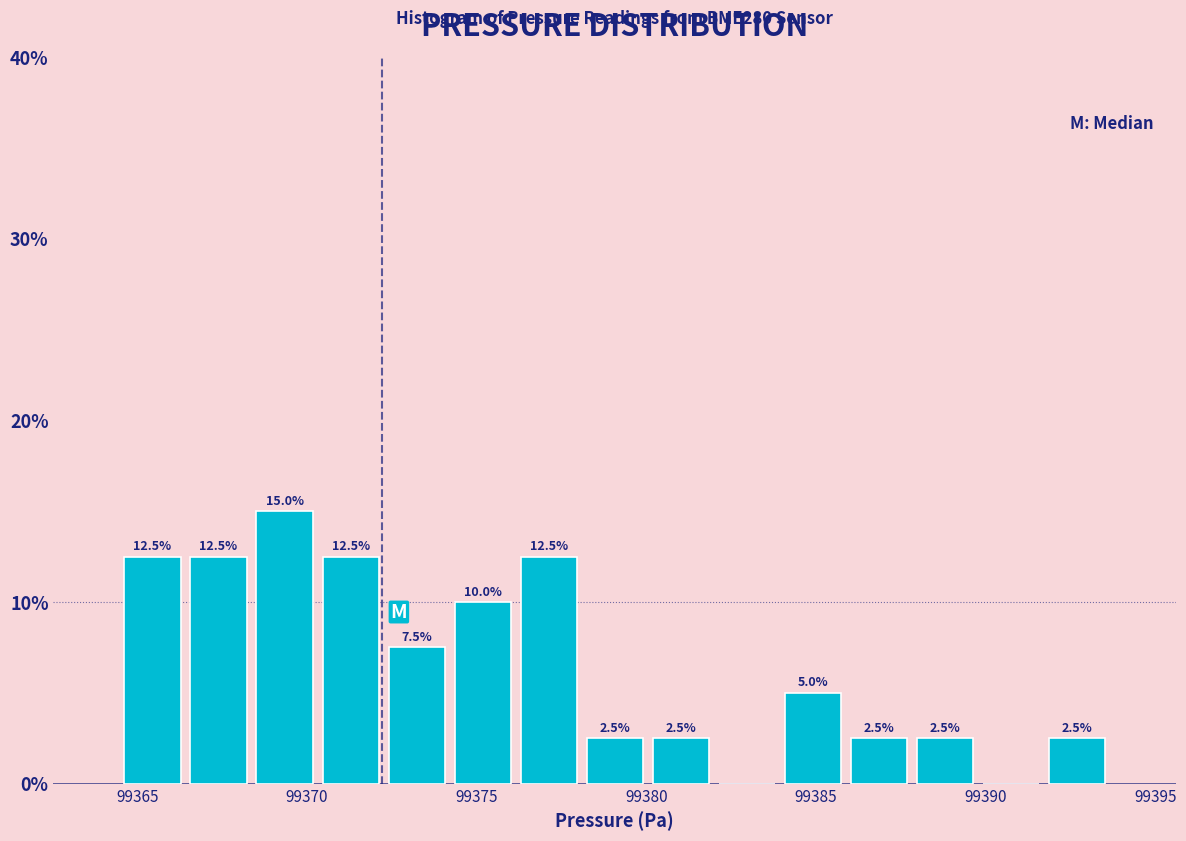

Around what value on the x-axis is the tallest bar? Give the approximate position of its centre, as read against the axis.

99369.5